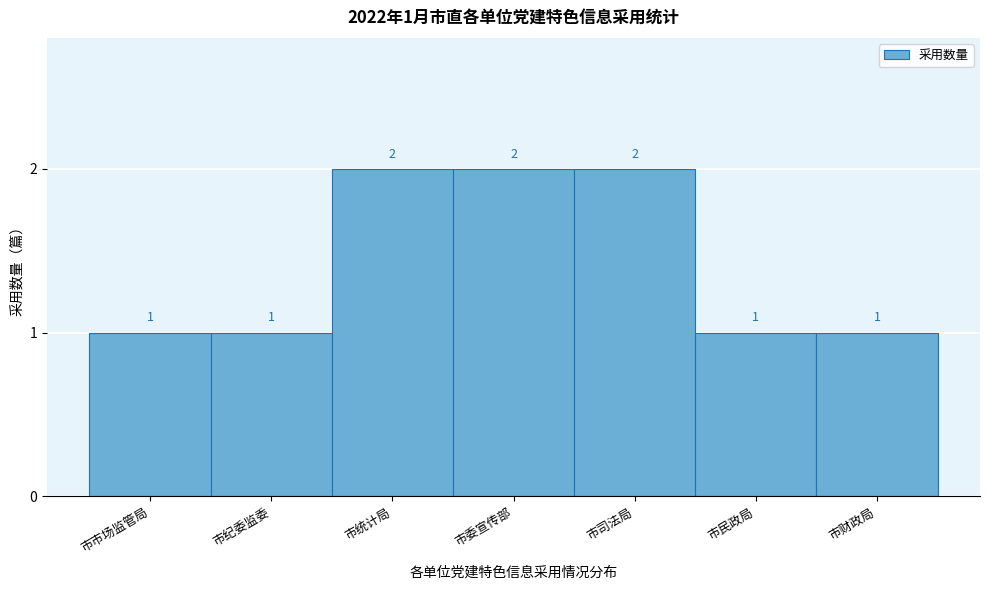

Reading left to right, list all the values displayed in this chart.

1	1	2	2	2	1	1